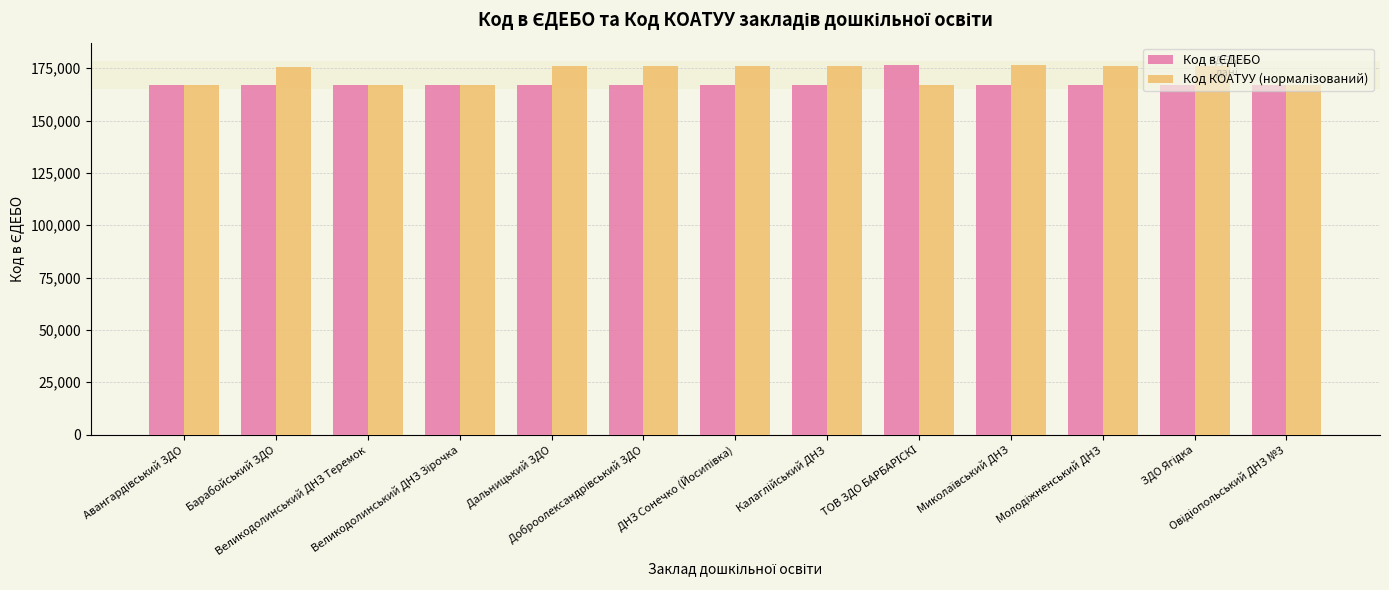

What is the smallest value displayed?

166869.0